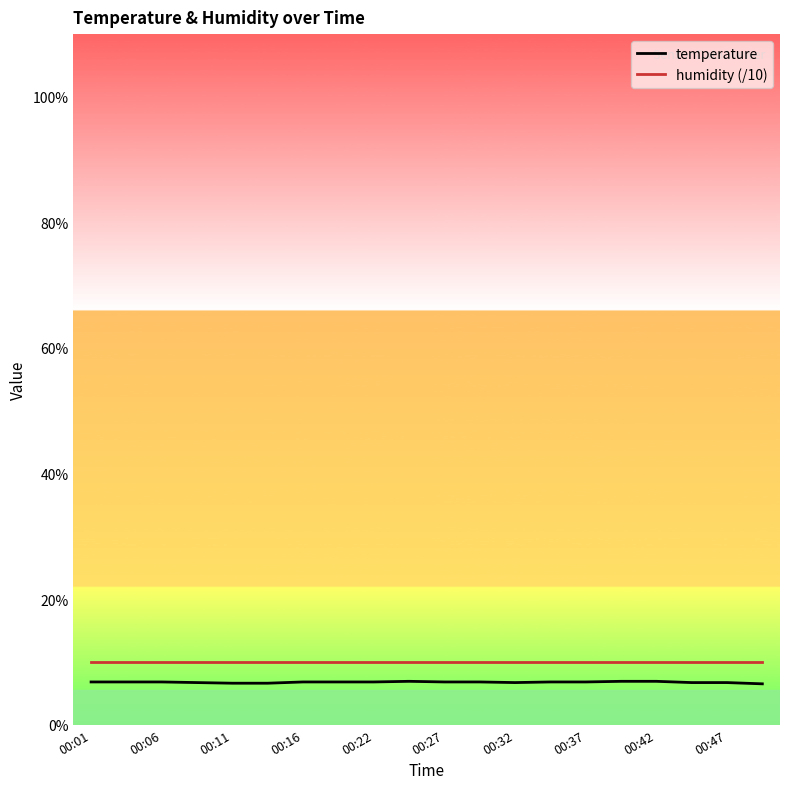

What is the smallest value displayed?

6.5